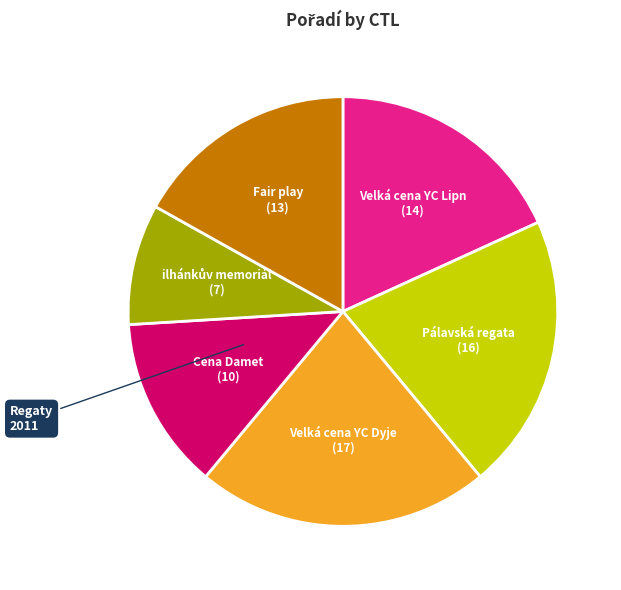

Is there a majority slice in this chart?

No